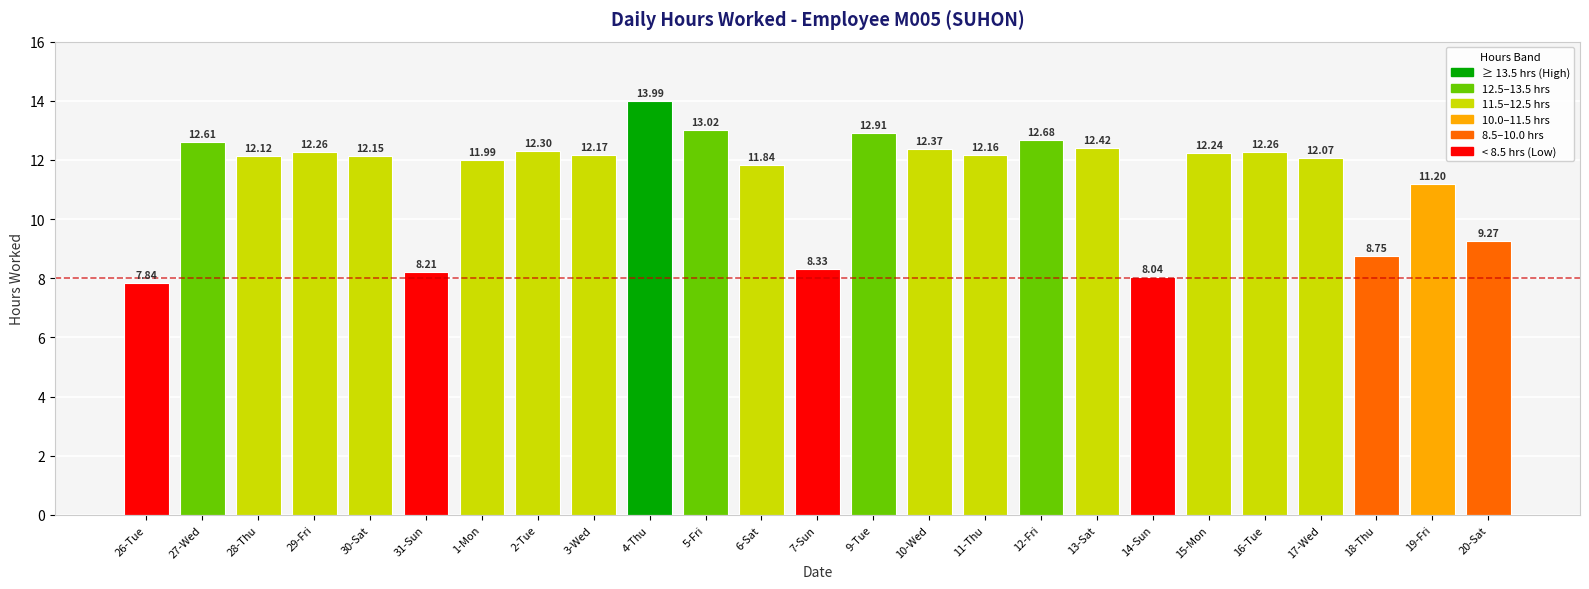

What is the change in value from 27-Wed to 31-Sun?

-4.4